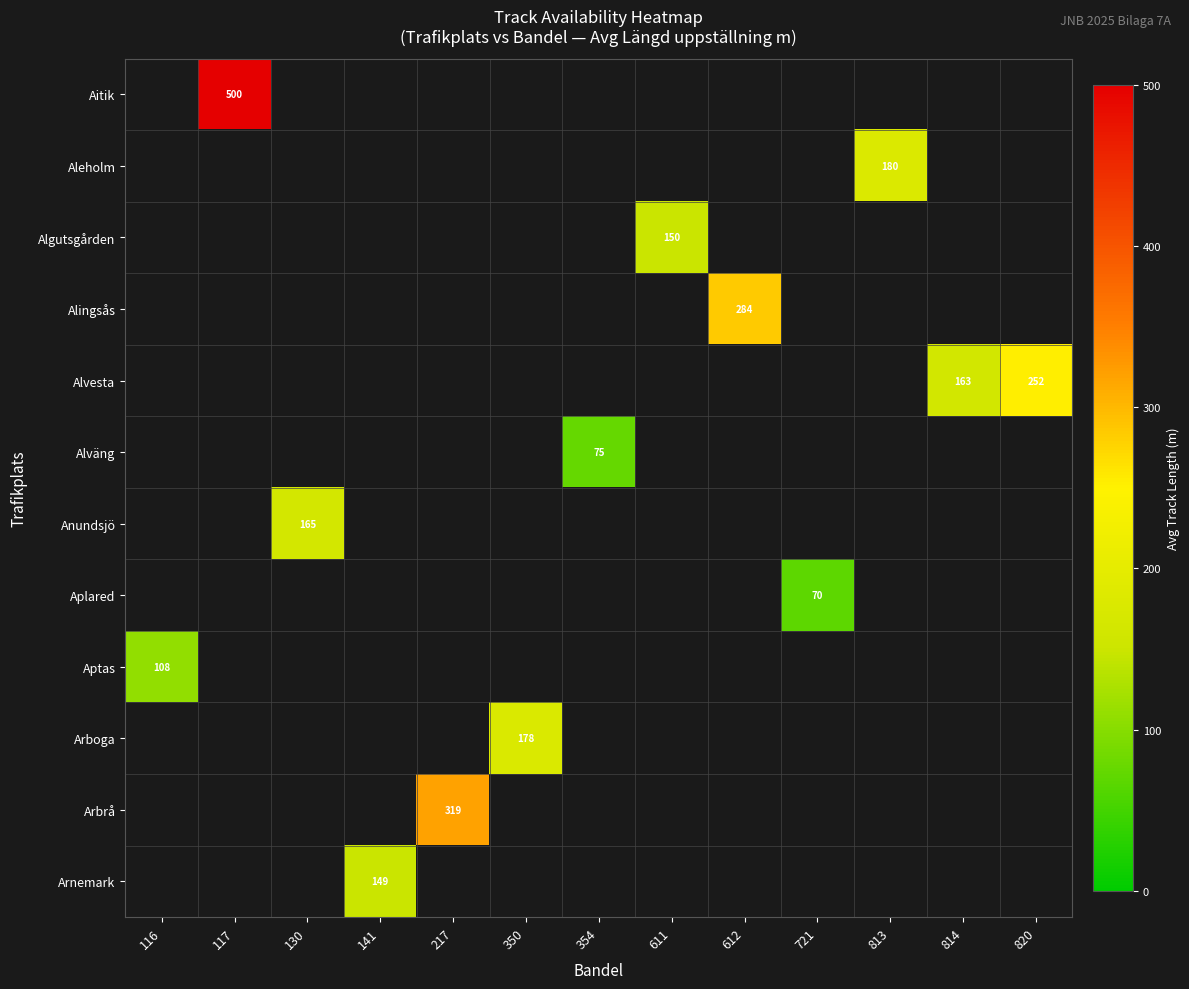

True or false: Arnemark has a value of 149 at 141.

True